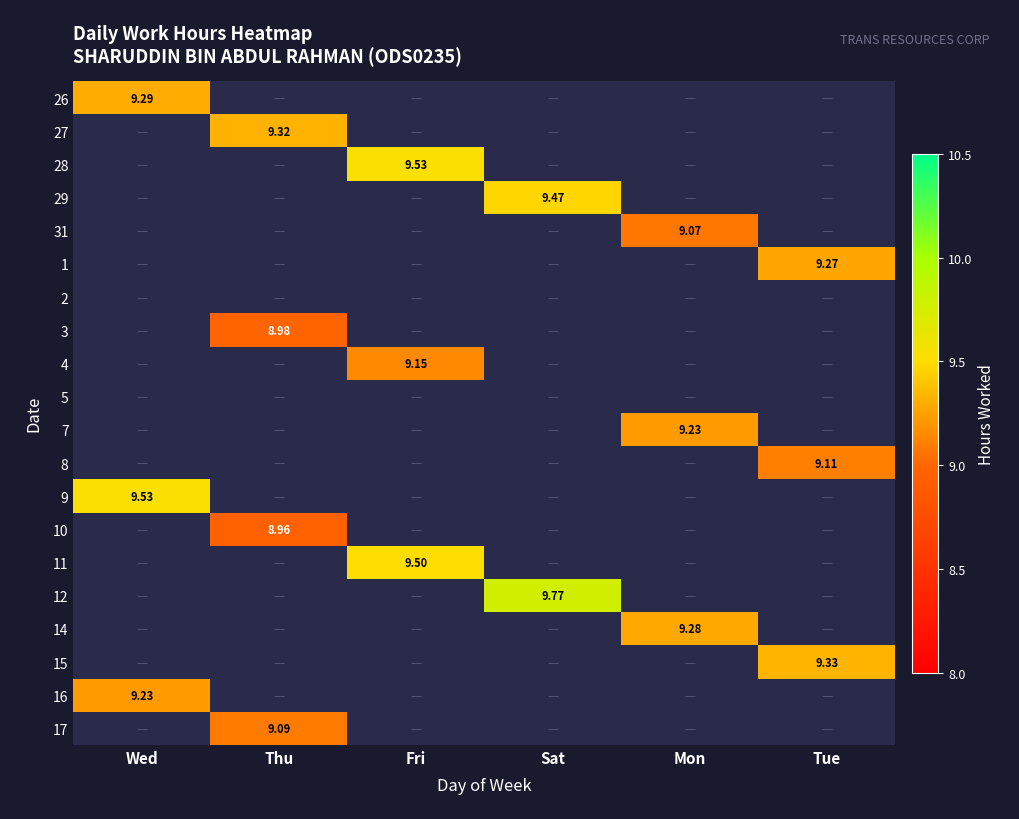

What is the total value across all series at Wed?

28.0